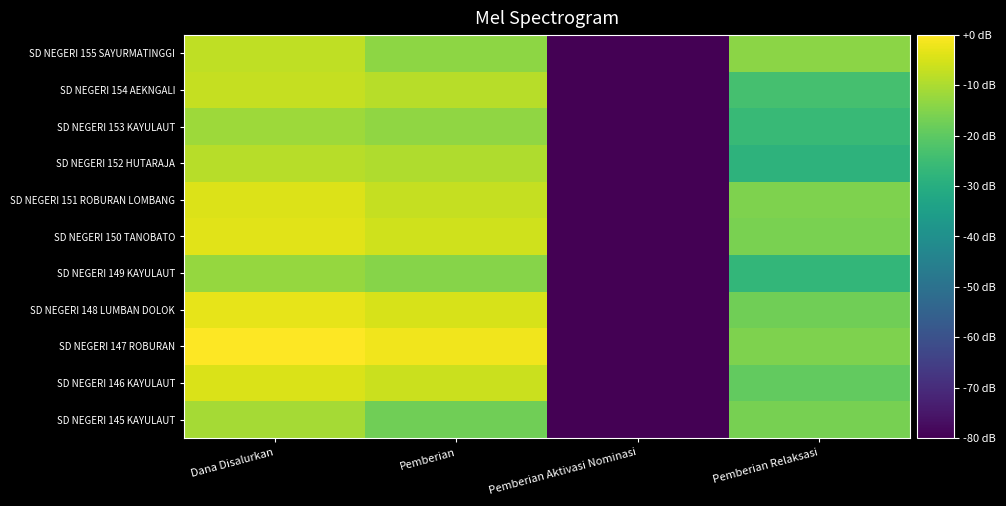

How many data points does each series have?

4